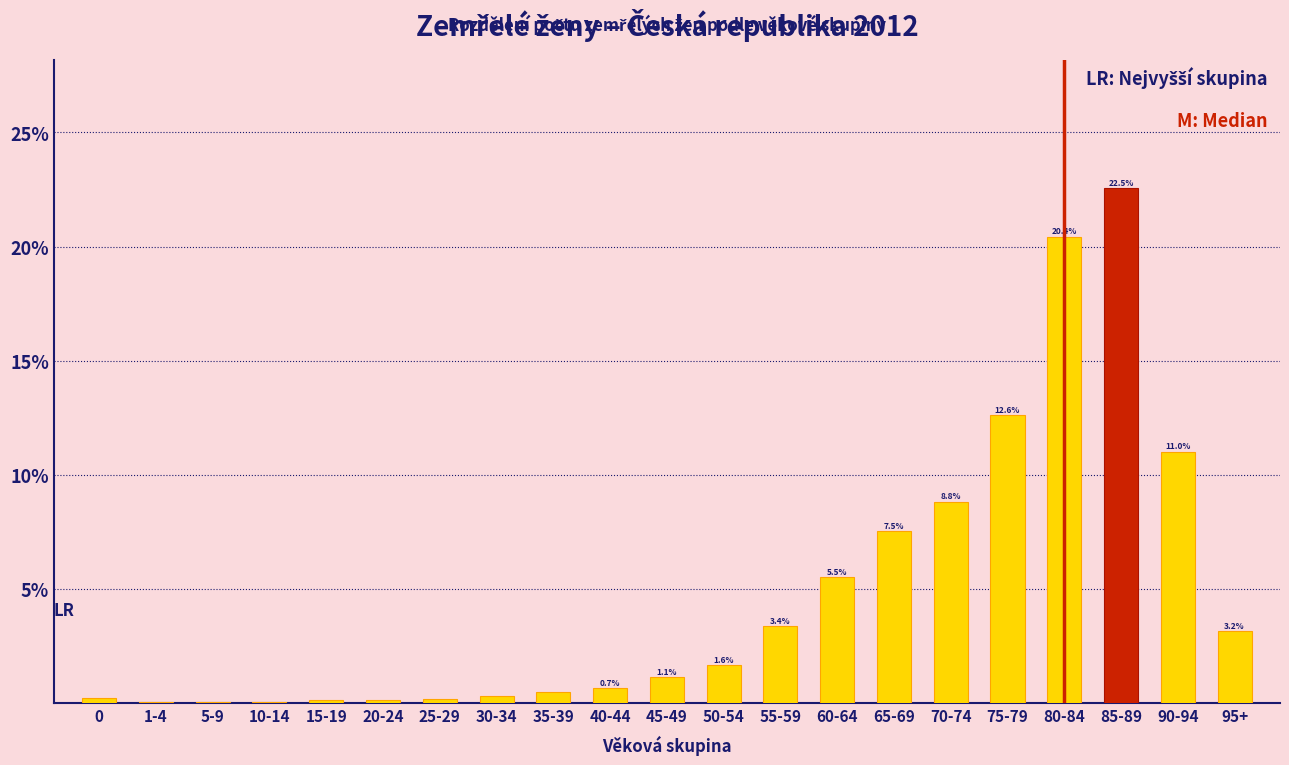

What is the maximum value shown in the chart?

22.5